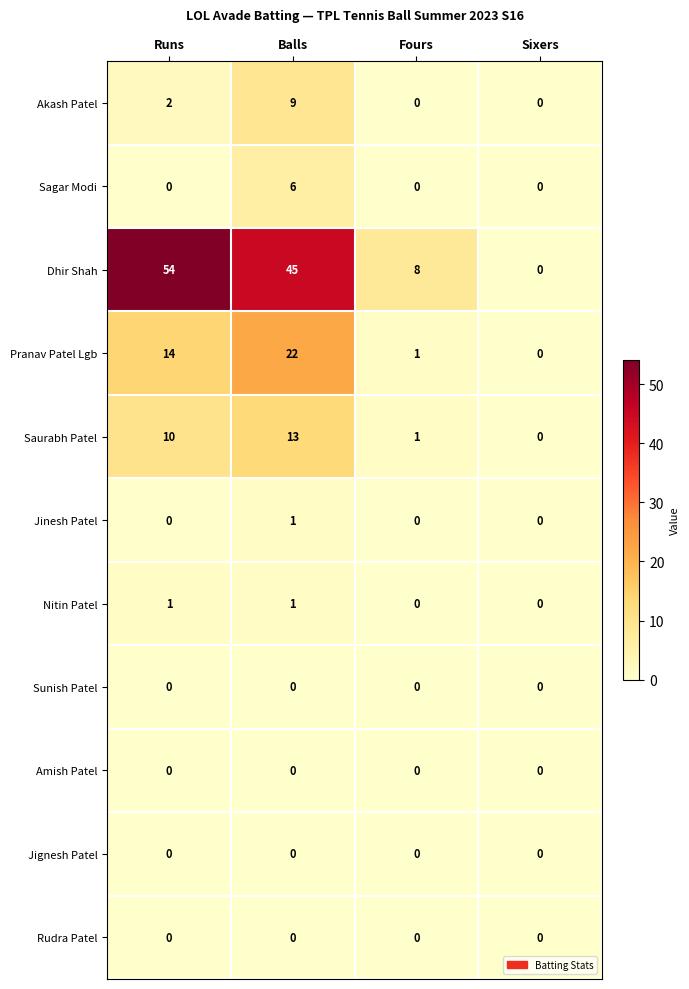

Rank the categories by Saurabh Patel value from lowest to highest.

Sixers, Fours, Runs, Balls